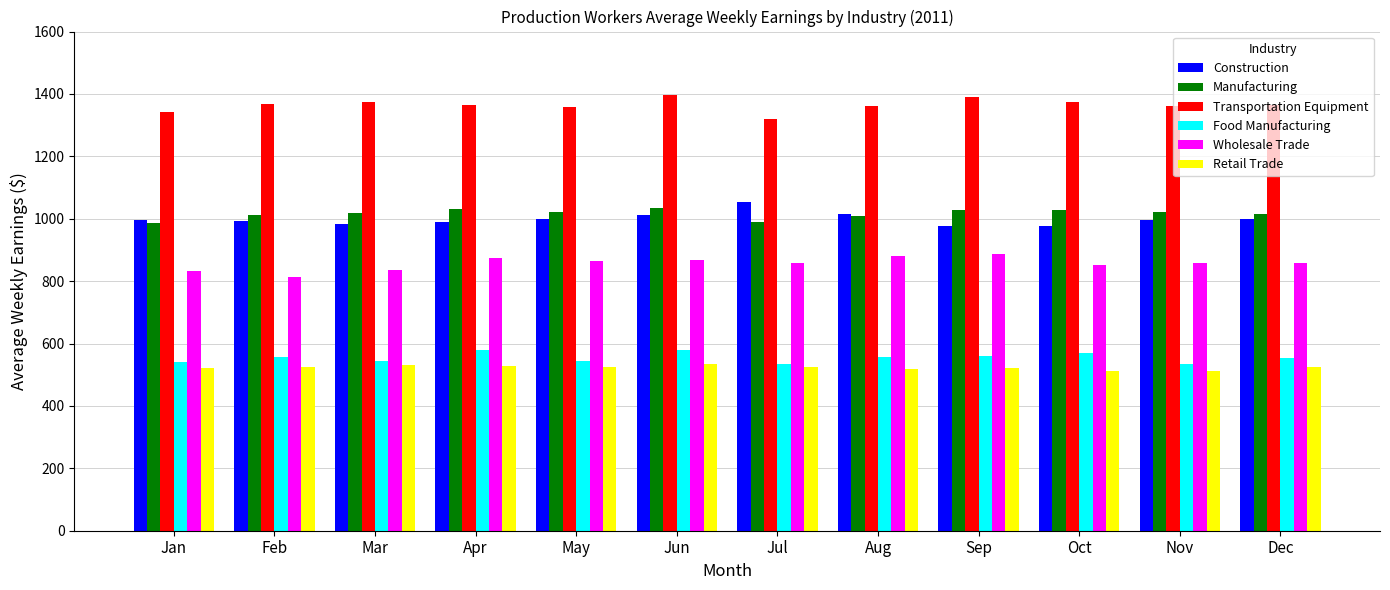

Which series changed the most between Mar and Sep?

Wholesale Trade